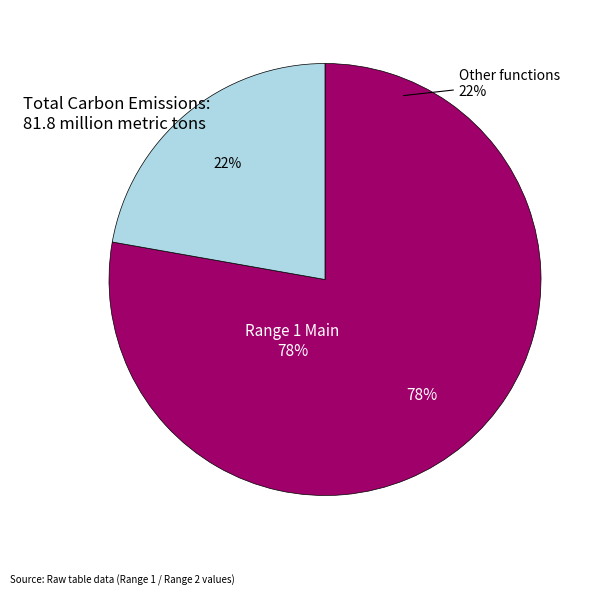

Does 10 account for over 50% of the chart?

No